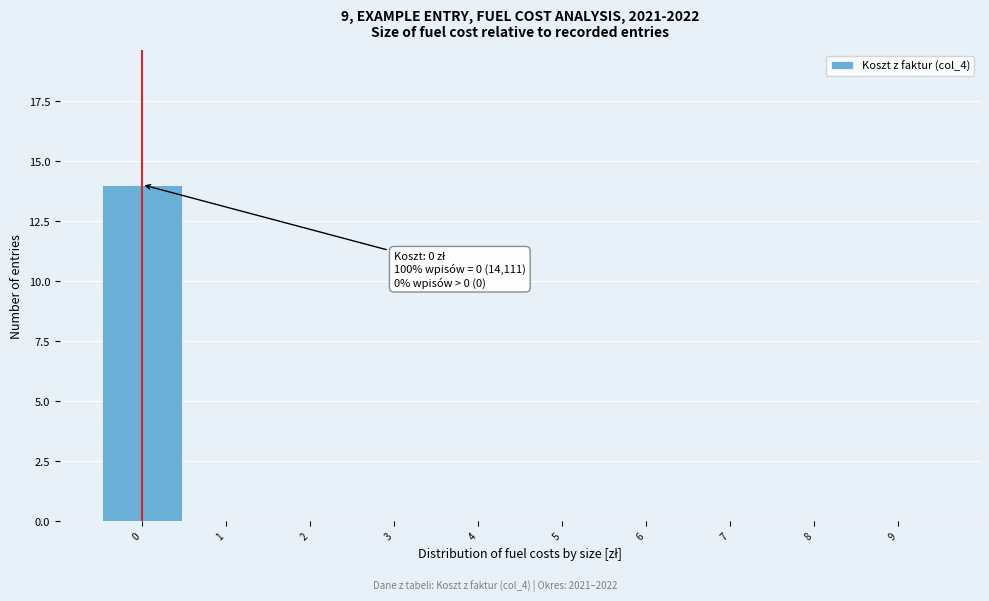

Which range on the x-axis has the tallest bar?

-0.5 to 0.5